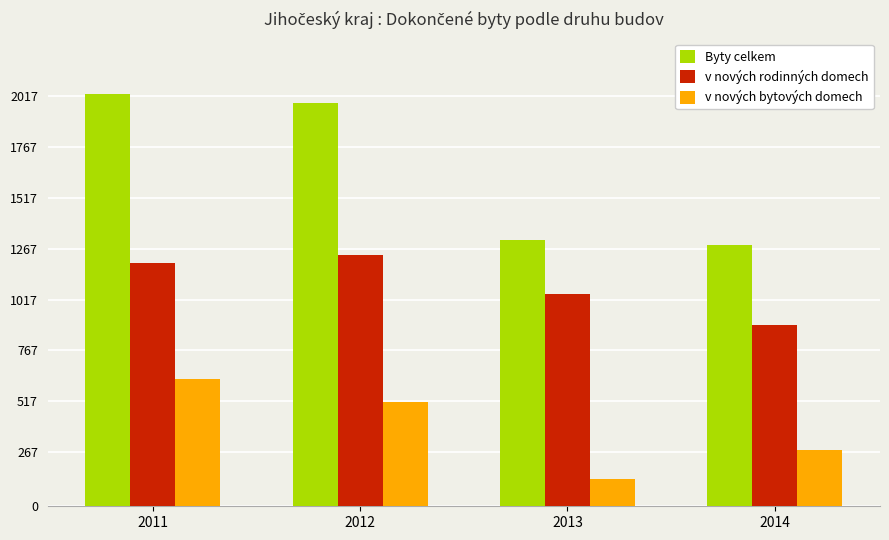

Are the bars grouped side by side (vs. stacked)?

Yes